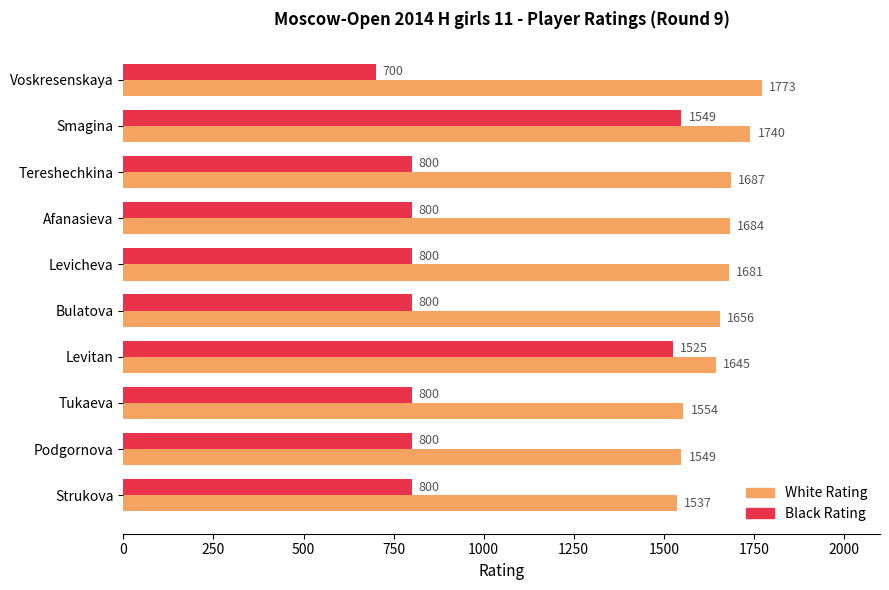

Is it true that White Rating equals 1645 at Levitan?

True